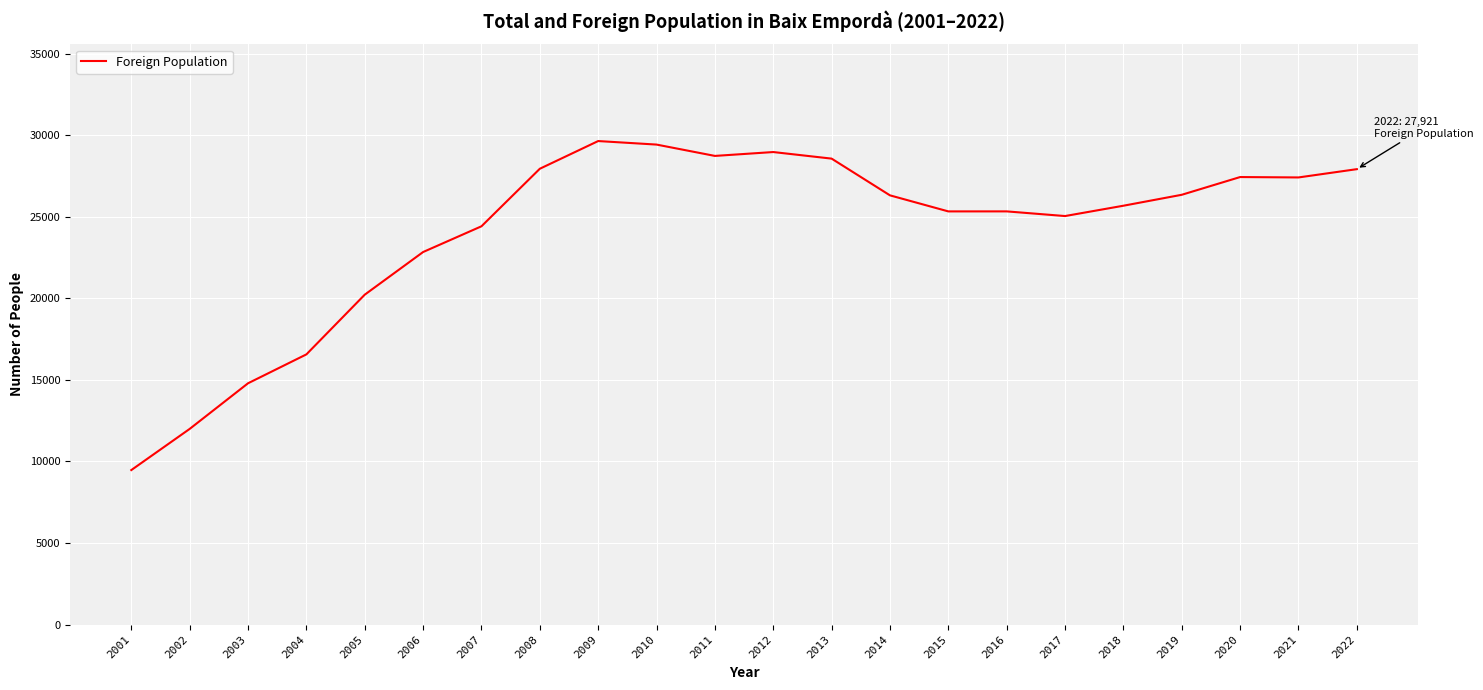

The value at 2010 is 8002. True or false?

False